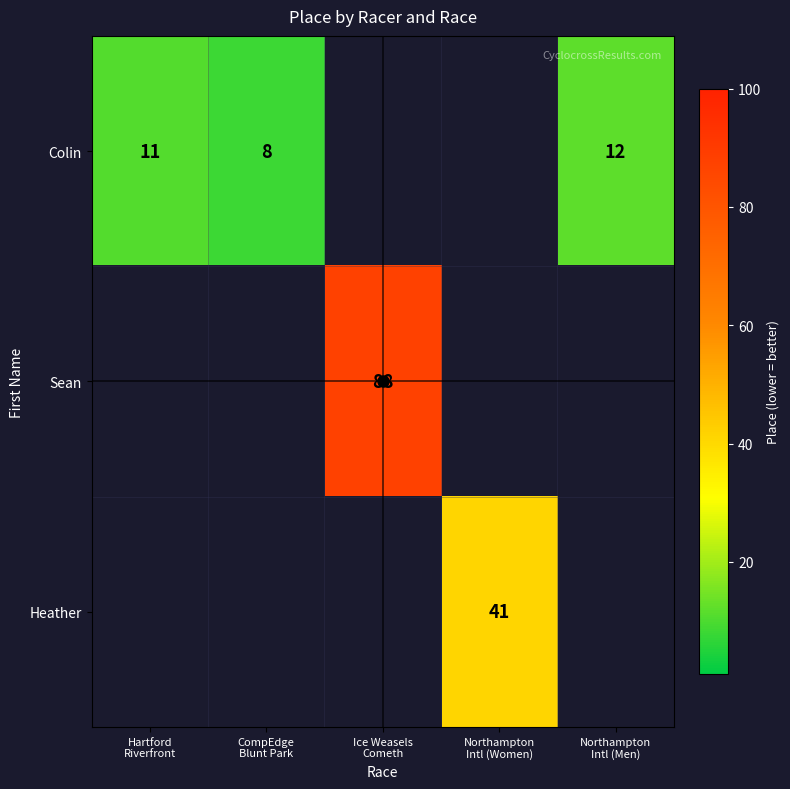

The value of Colin at CompEdge Blunt Park is 12. True or false?

False